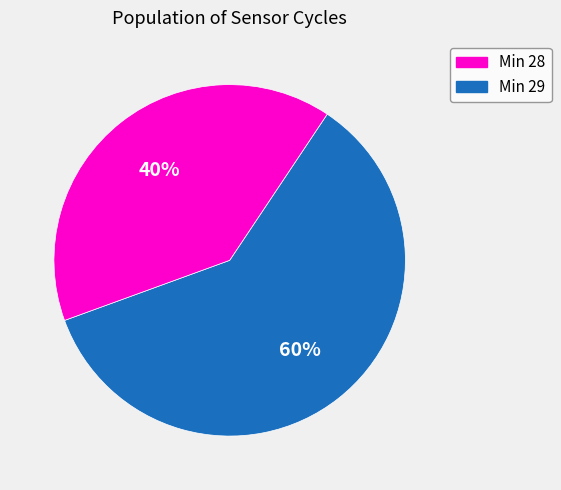

To the nearest percent, what is the average slice percentage?

50%